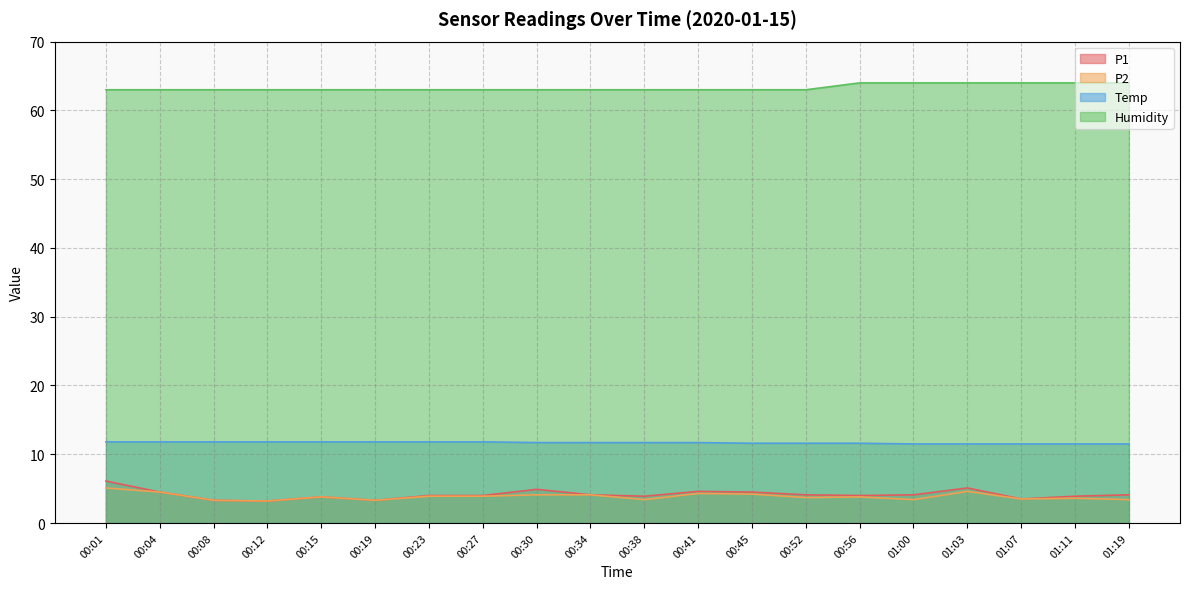

True or false: P2 and Humidity intersect in this chart.

False